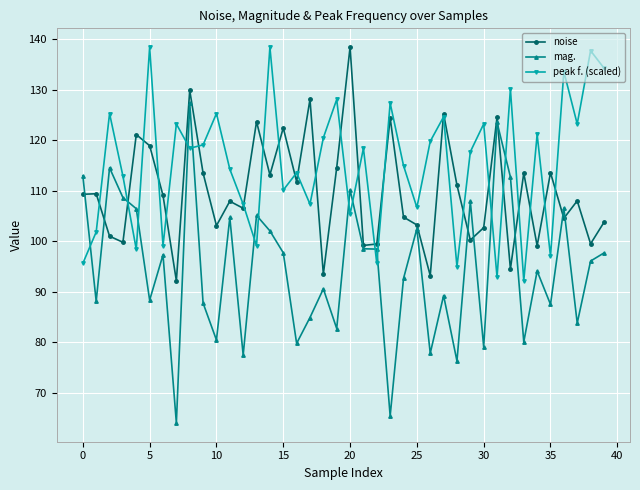

True or false: peak f. (scaled) has more than 1 points higher than both neighbors.

True